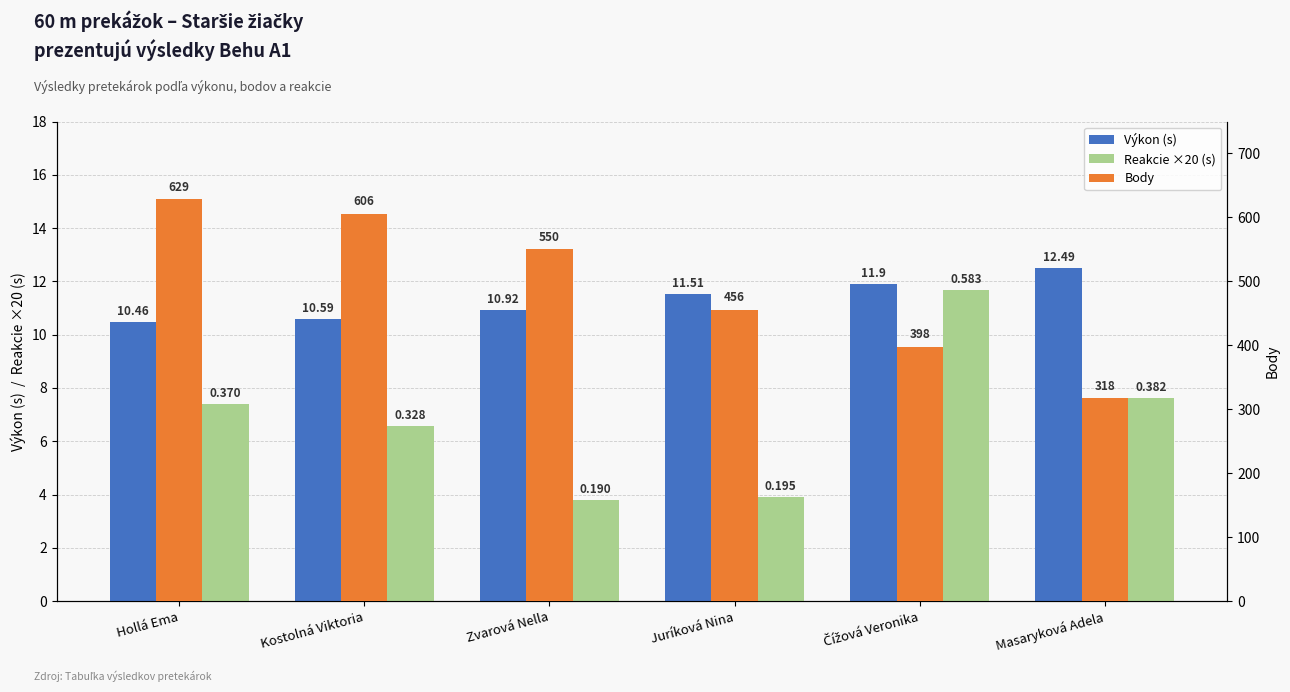

What is the label of the 5th bar from the left?

Čížová Veronika